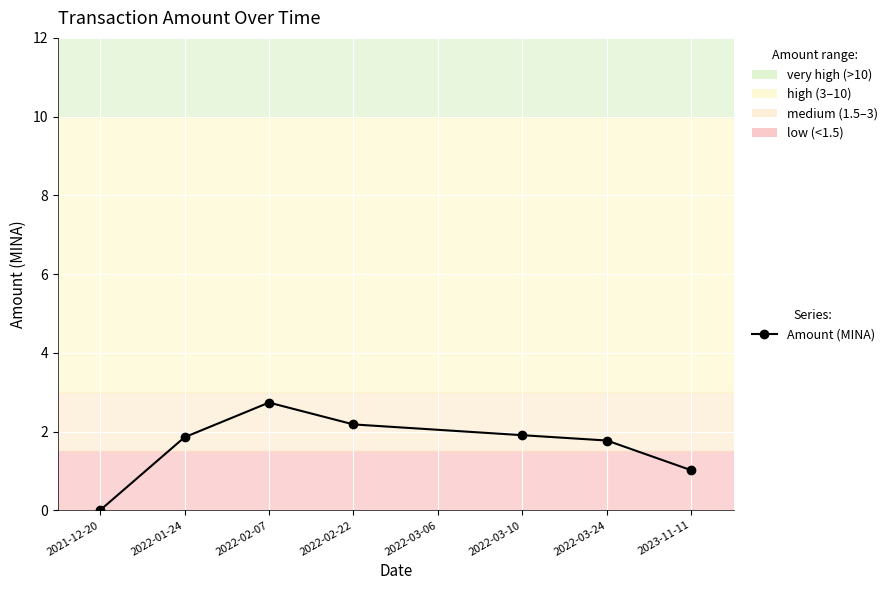

What is the change in value from 2022-02-22 to 2022-03-10?

-0.3